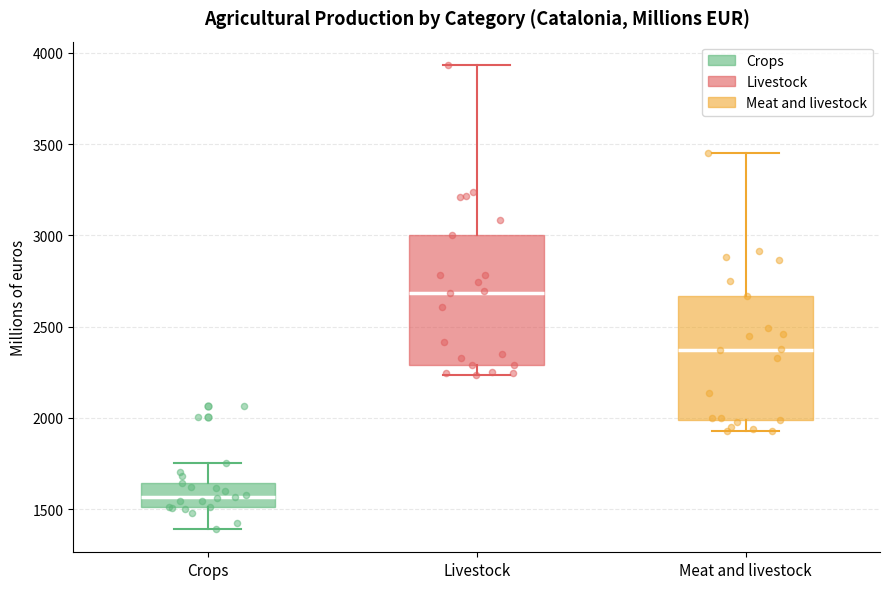

Where is the upper edge of the box for Crops on the y-axis? The values are not printed on the chart, so give them approximately, as read against the axis.

1650